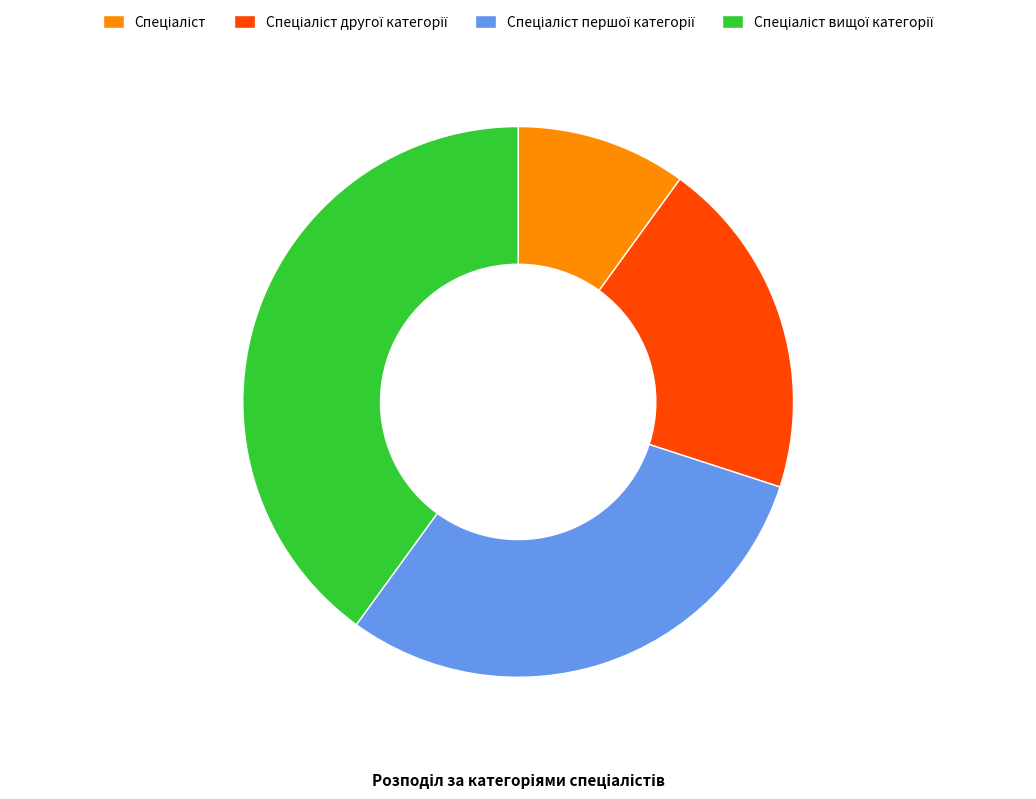

Does any single category account for the majority?

No